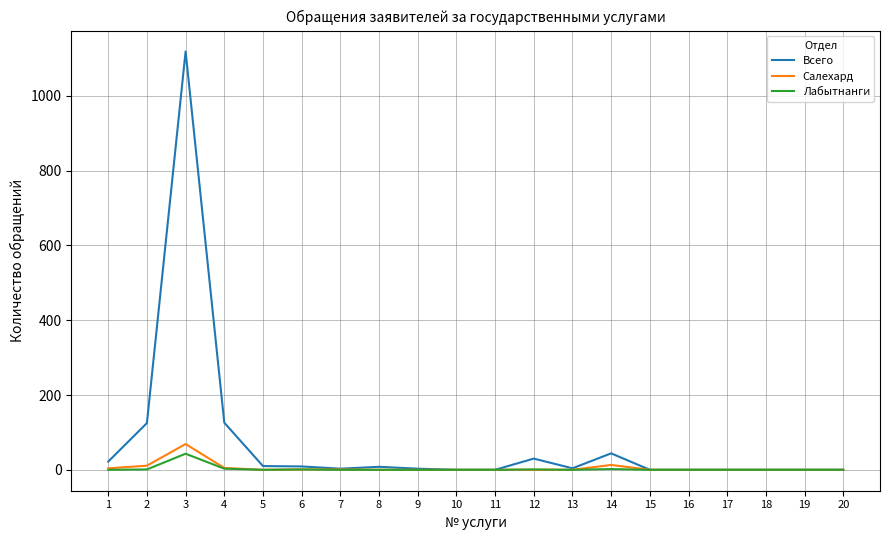

Which series has the largest total across all categories?

Всего